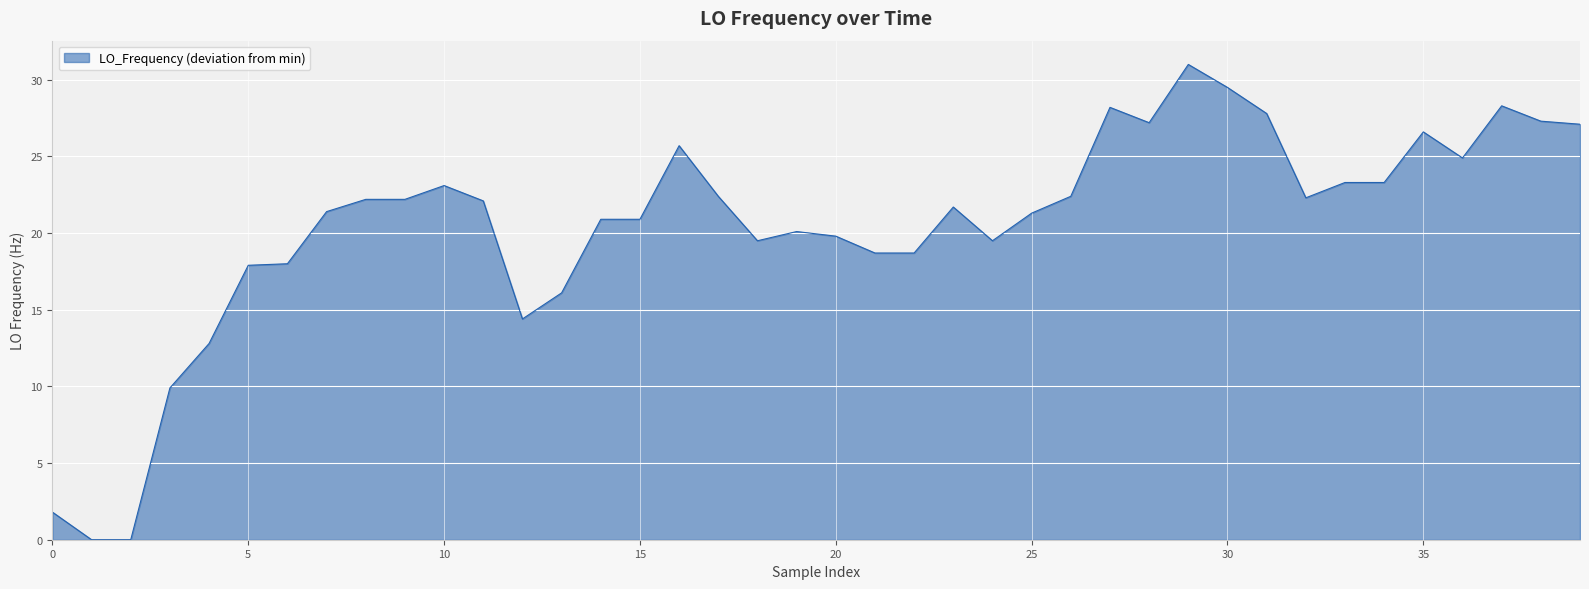

What is the greatest value displayed?

31.0